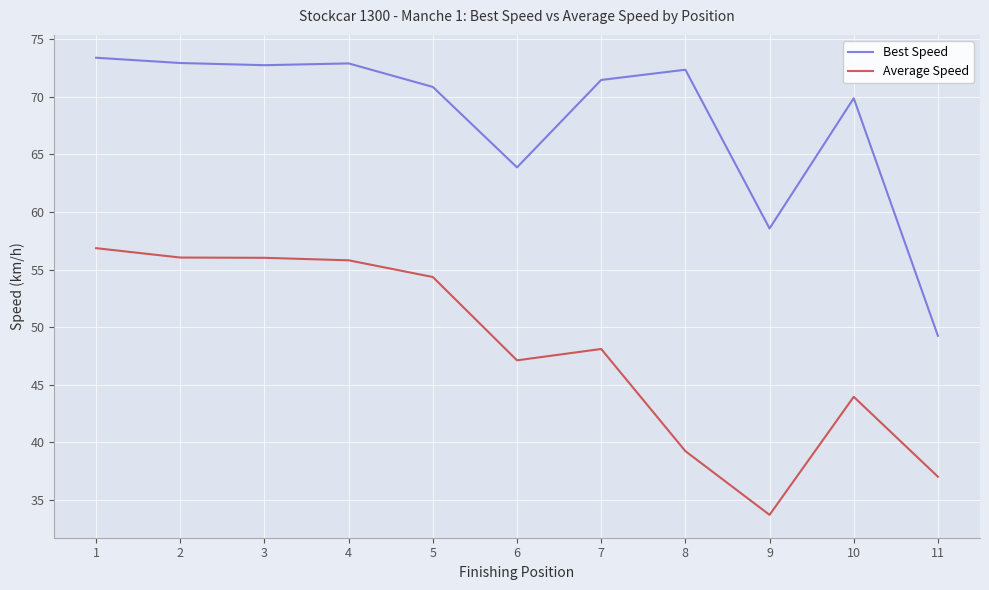

Read the Best Speed value at 3.

72.8